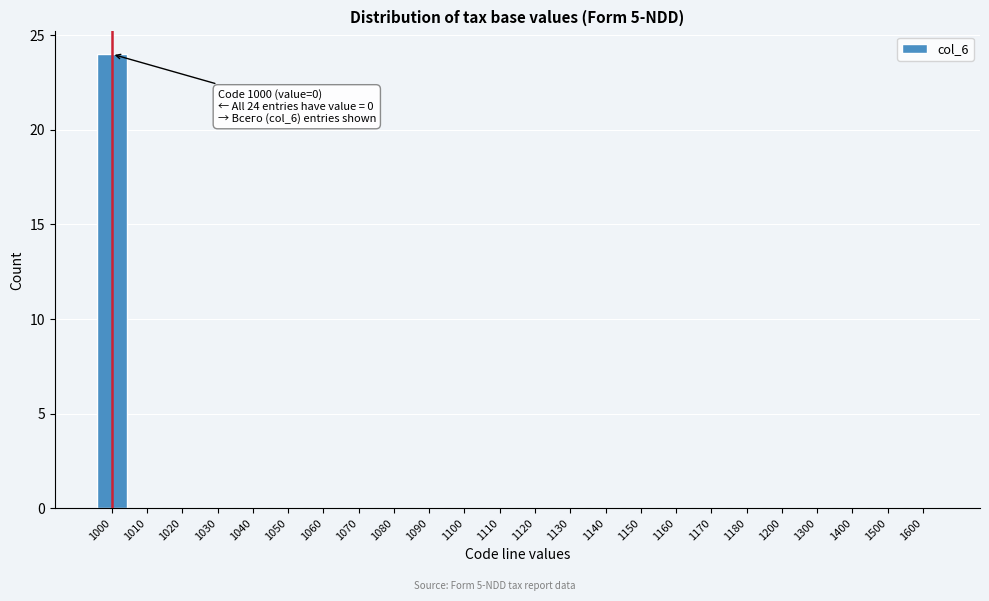

Reading left to right, list all the values displayed in this chart.

1000=24	1010=0	1020=0	1030=0	1040=0	1050=0	1060=0	1070=0	1080=0	1090=0	1100=0	1110=0	1120=0	1130=0	1140=0	1150=0	1160=0	1170=0	1180=0	1200=0	1300=0	1400=0	1500=0	1600=0